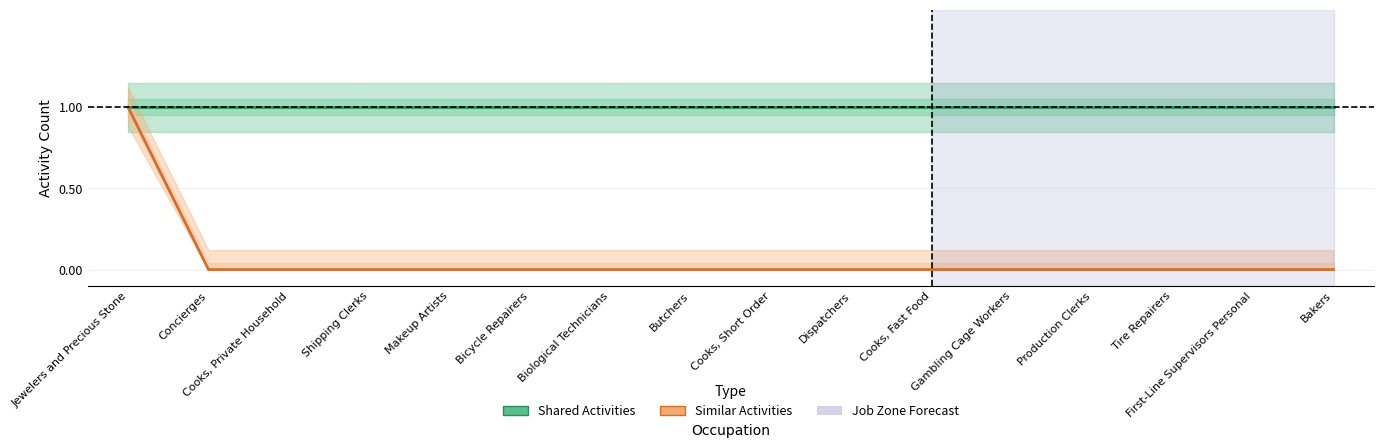

The Similar Activities series shows -1 at Butchers. True or false?

False